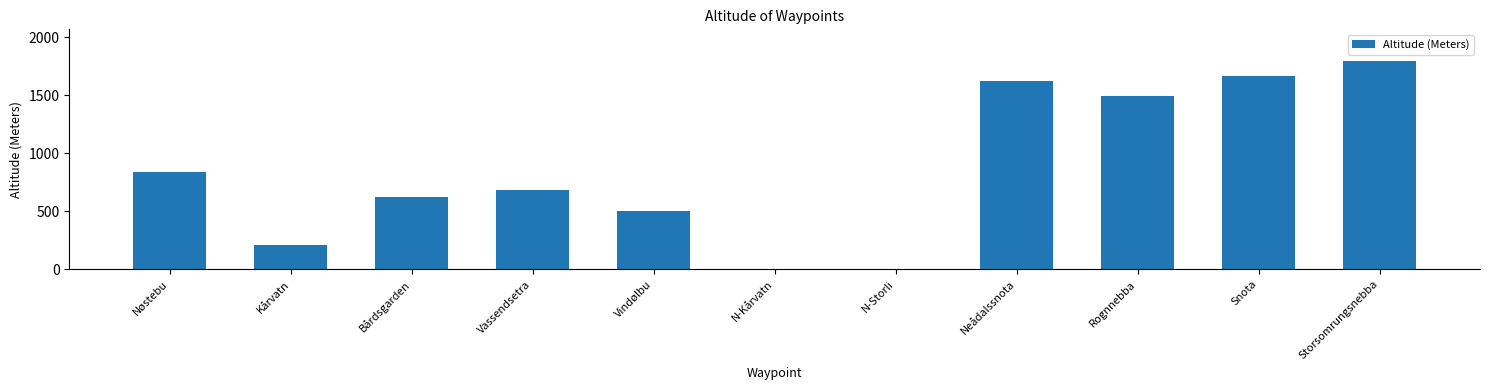

Reading right to left, what are all the values shown in this chart?

1798	1669	1497	1621	0	0	500	680	625	210	840